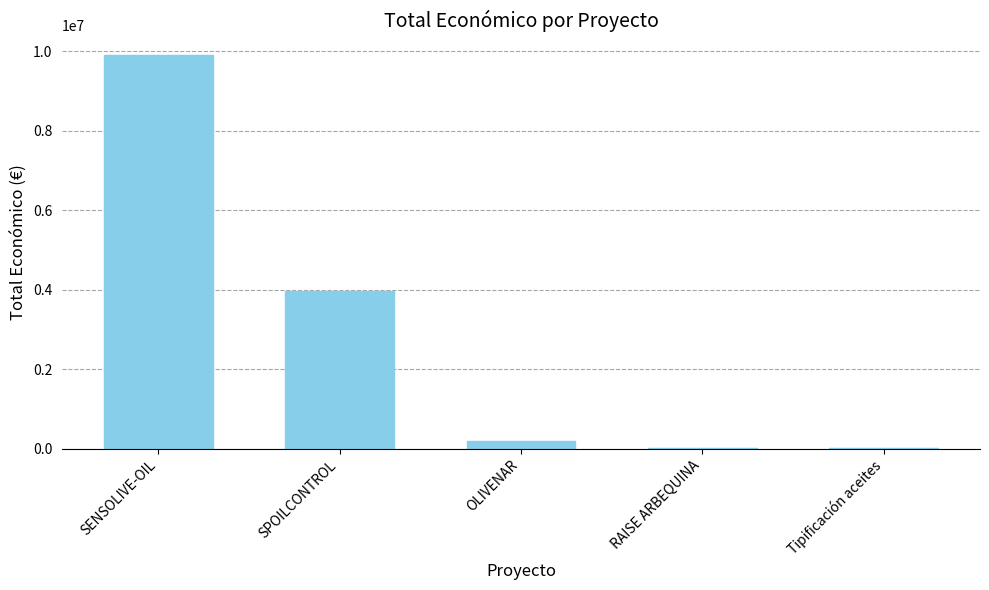

At which category does the chart reach its peak across all series?

SENSOLIVE-OIL